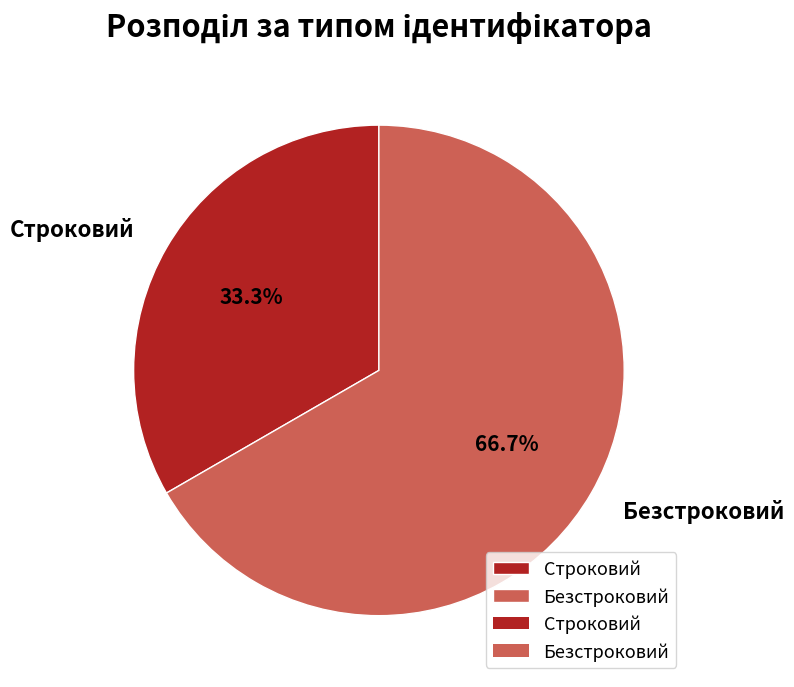

What percentage is NOT represented by Безстроковий?

33.3%